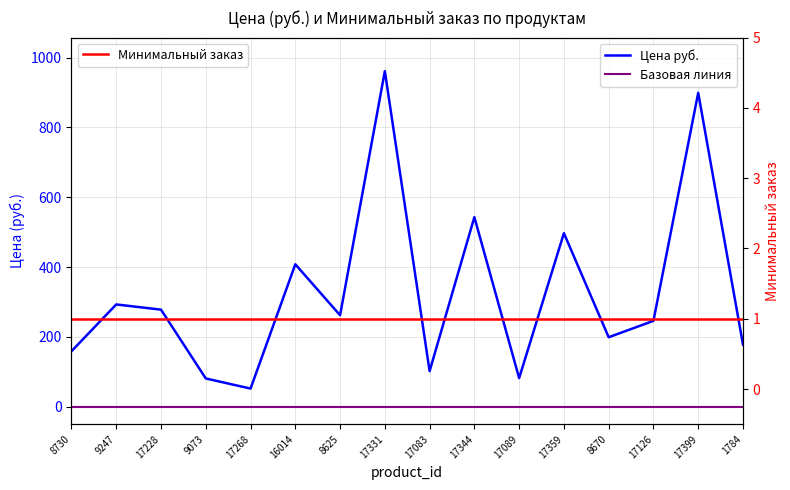

Reading right to left, transcribe all the data shown in this chart.

Цена руб.: 178	899	246	199	497	82	543	102	961	262	408	52	81	278	293	159
Базовая линия: 0	0	0	0	0	0	0	0	0	0	0	0	0	0	0	0
Минимальный заказ: 1	1	1	1	1	1	1	1	1	1	1	1	1	1	1	1